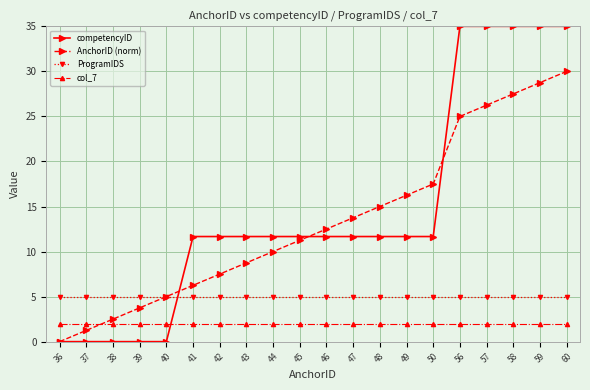

What is the greatest value displayed?

35.0